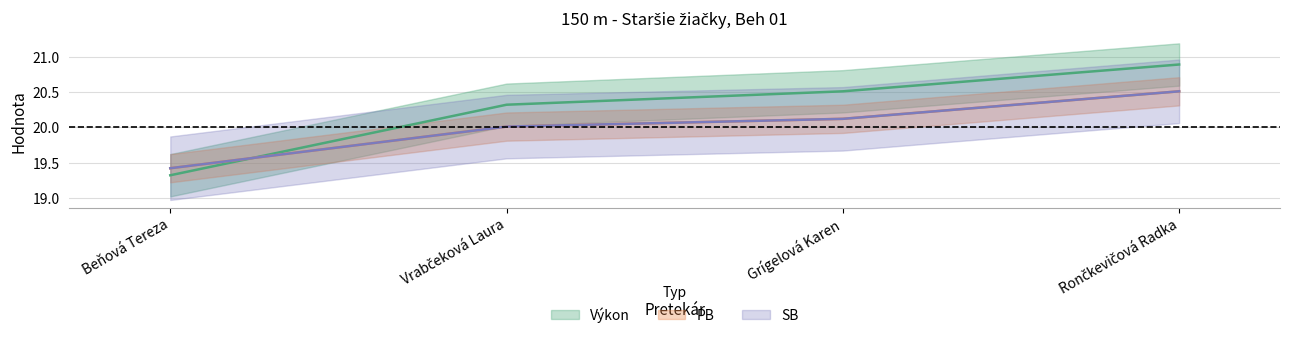

Which has a higher value, Beňová Tereza or Vrabčeková Laura?

Vrabčeková Laura